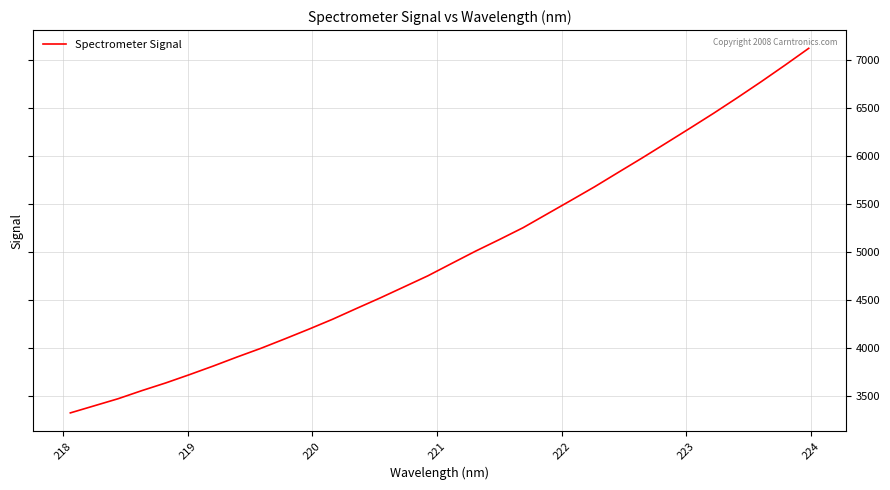

What is the minimum value shown in the chart?

3320.9